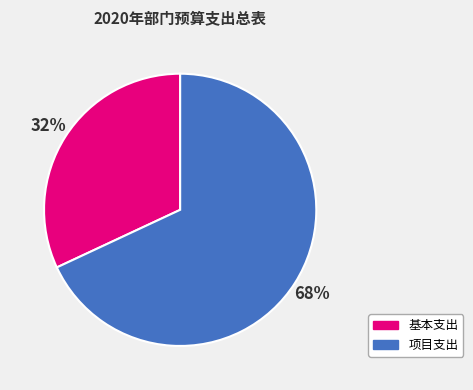

Is there any slice that represents more than half of the pie?

Yes